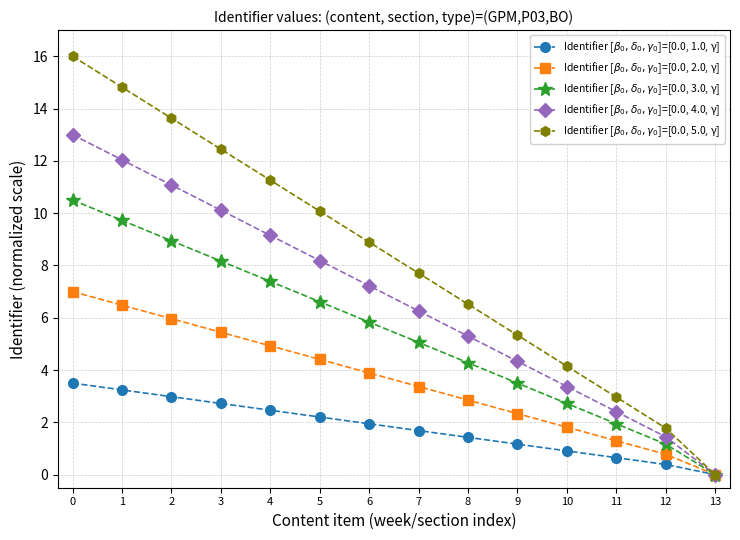

Which category has the lowest value across all series?

13